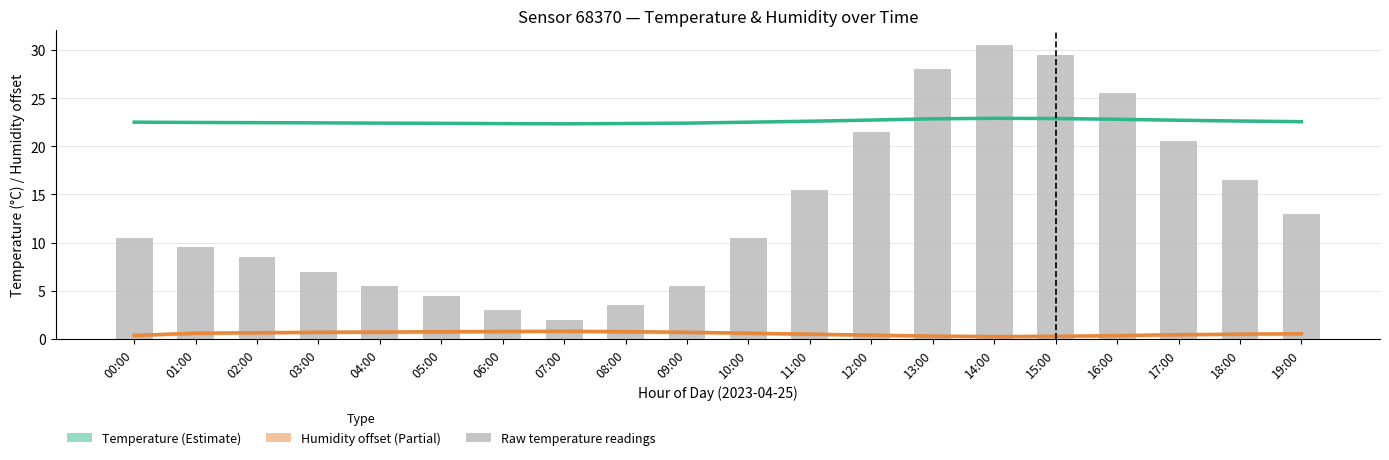

Does the chart contain stacked bars?

No